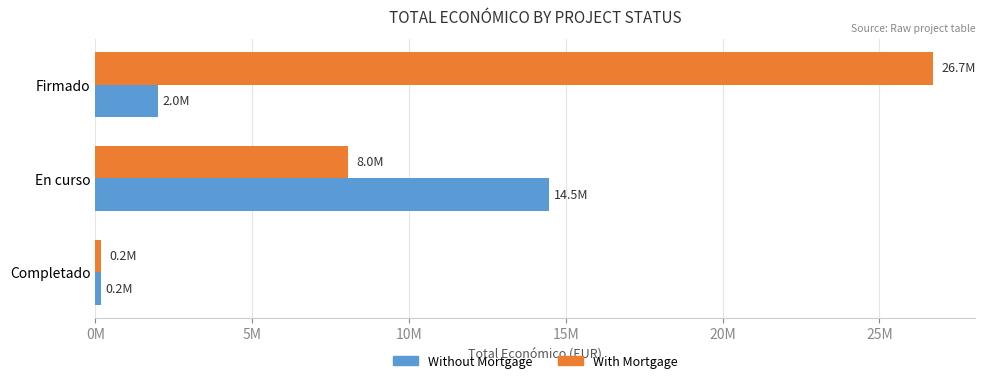

What are all the series names shown in the legend?

Without Mortgage, With Mortgage